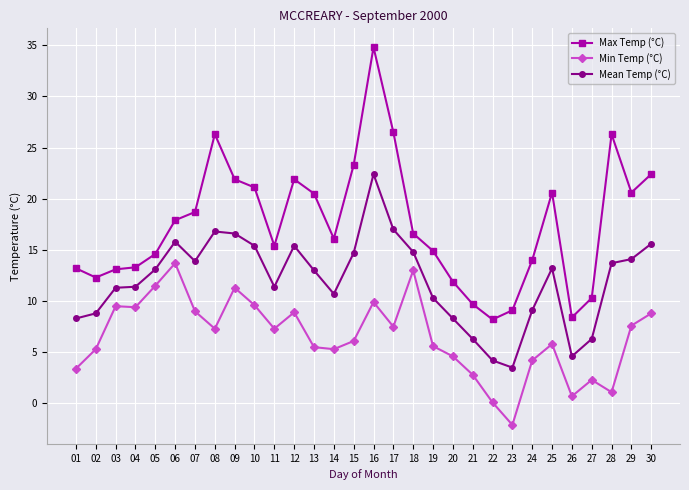

Is it true that Max Temp (°C) equals 32.4 at 12?

False